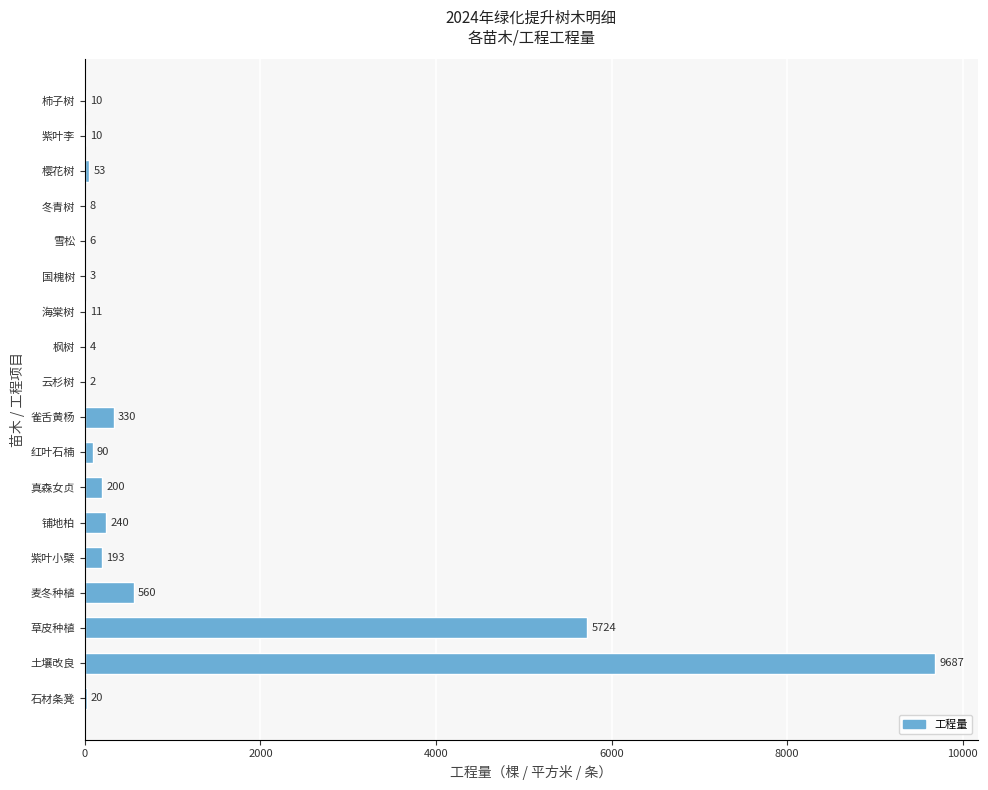

The chart shows a value of 200 at 真森女贞. True or false?

True